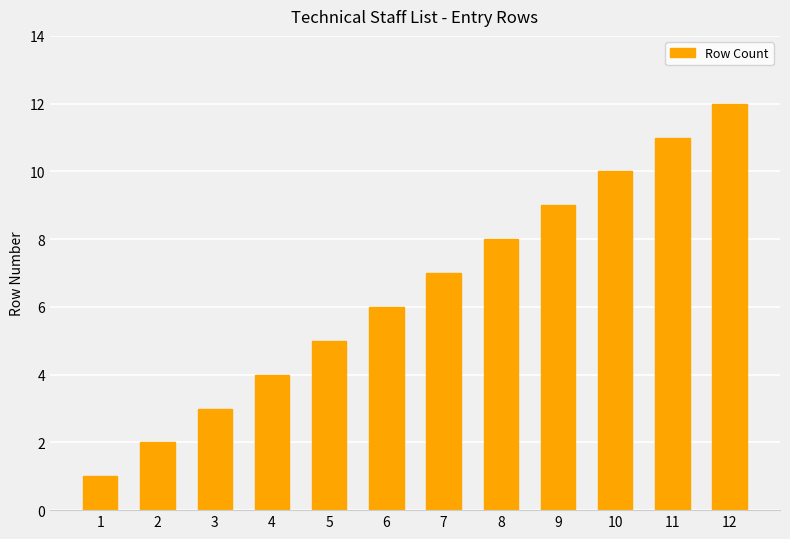

Reading left to right, transcribe all the data shown in this chart.

1=1	2=2	3=3	4=4	5=5	6=6	7=7	8=8	9=9	10=10	11=11	12=12